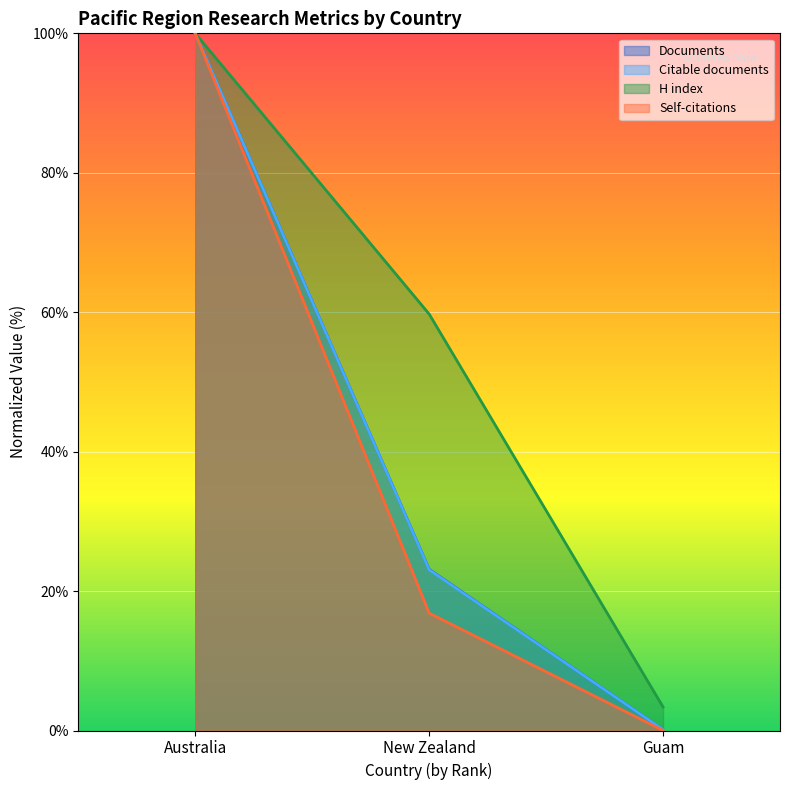

What is the maximum value for Citable documents?

100.0